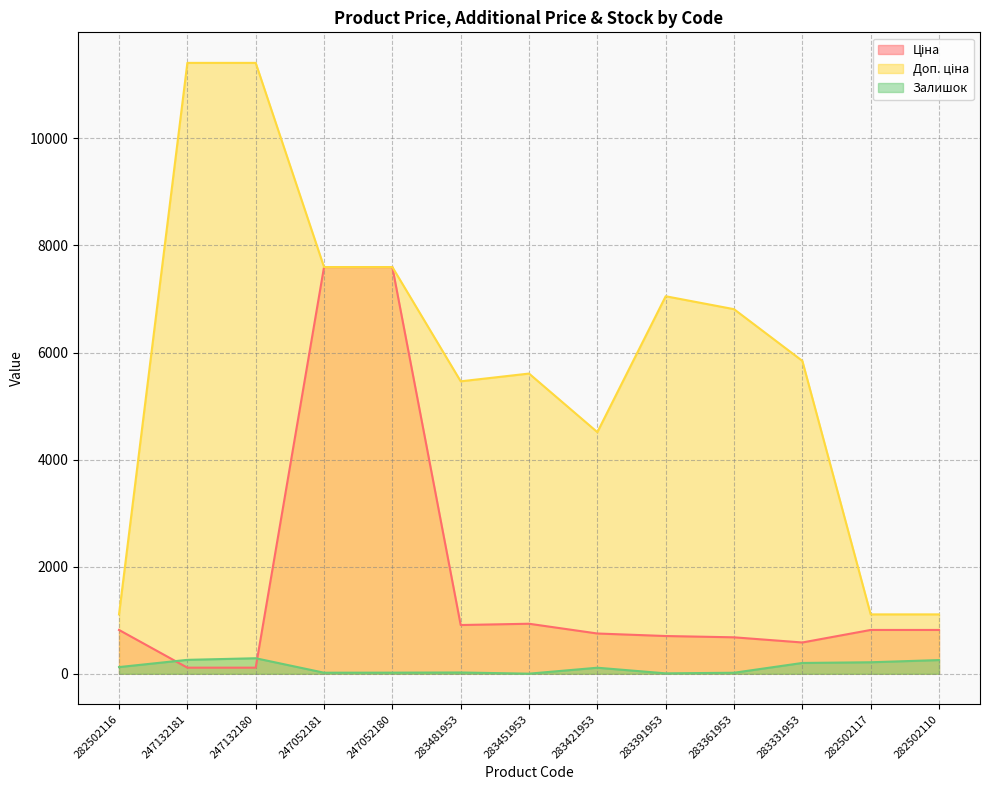

Reading right to left, extract all data points from this chart.

Ціна: 818.5	818.5	584.4	681.0	705.1	752.2	934.5	910.4	7596.5	7596.5	114.1	114.1	818.5
Доп. ціна: 1109.2	1109.2	5843.9	6809.8	7051.3	4513.3	5607.2	5462.3	7596.5	7596.5	11410.0	11410.0	1109.2
Залишок: 256.0	215.0	202.0	19.0	8.0	113.0	2.0	24.0	21.0	20.0	290.0	260.0	125.0